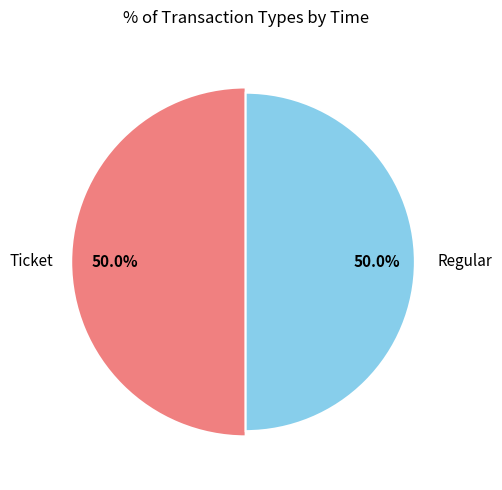

To the nearest percent, what is the combined percentage of Ticket and Regular?

100%